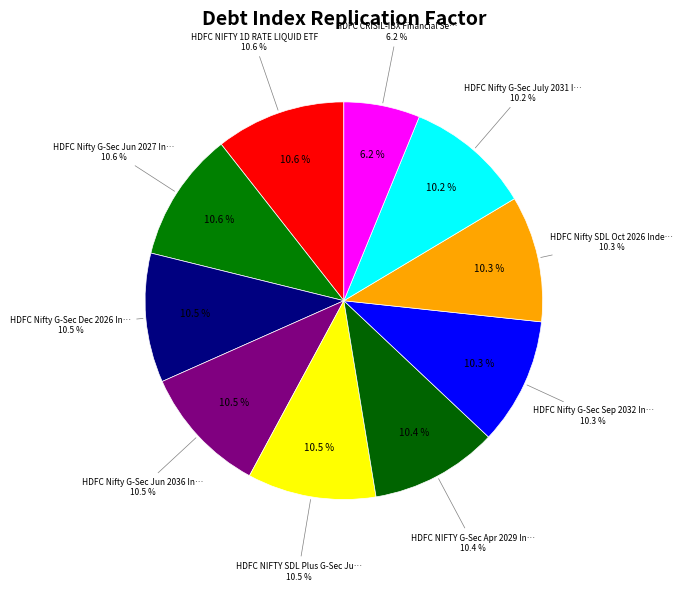

The HDFC Nifty SDL Oct 2026 Index Fund slice represents 19% of the pie. True or false?

False